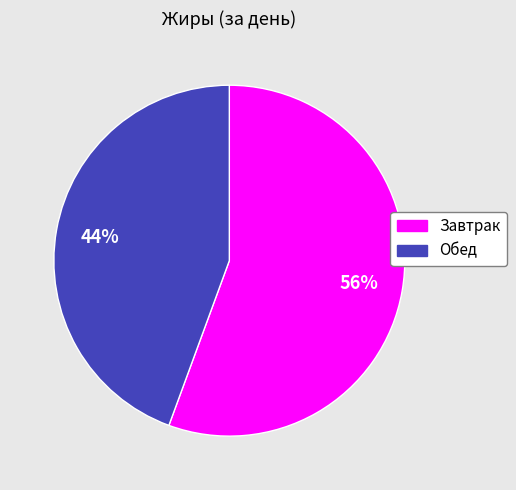

To the nearest percent, what portion does Завтрак represent?

56%